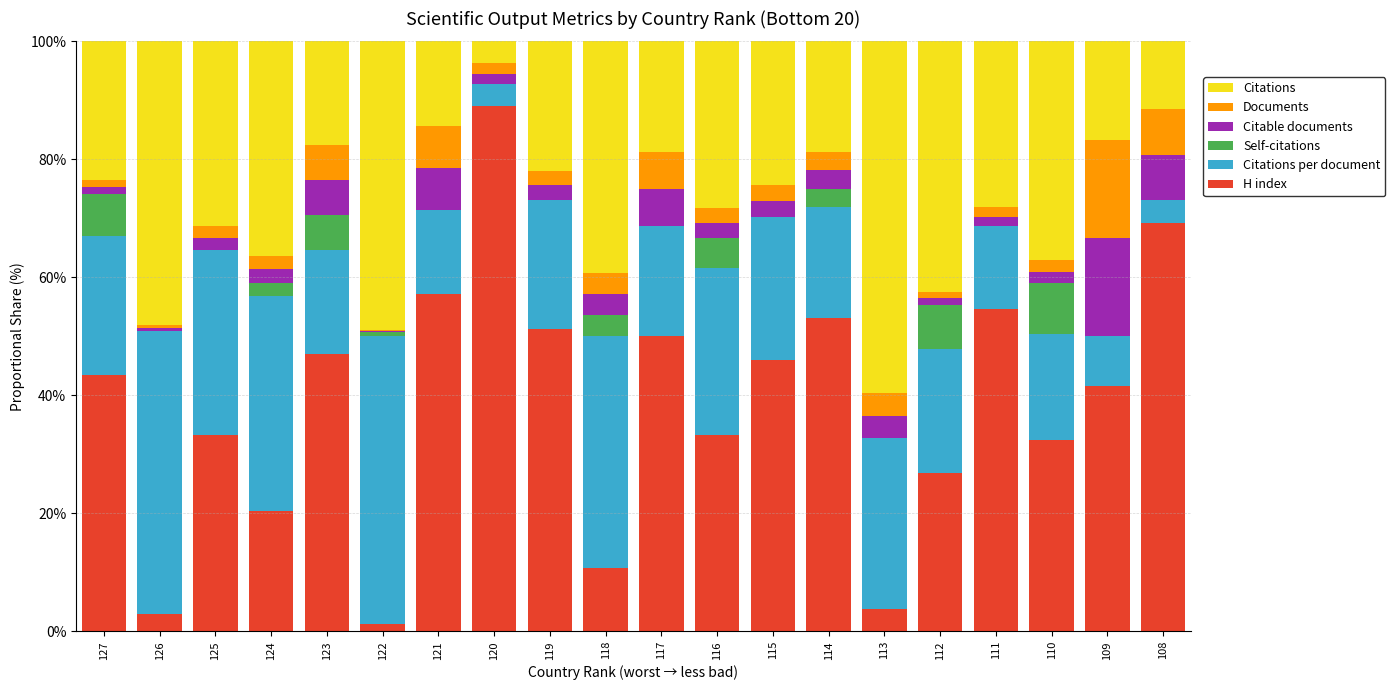

Which category has the highest value in the H index series?

120